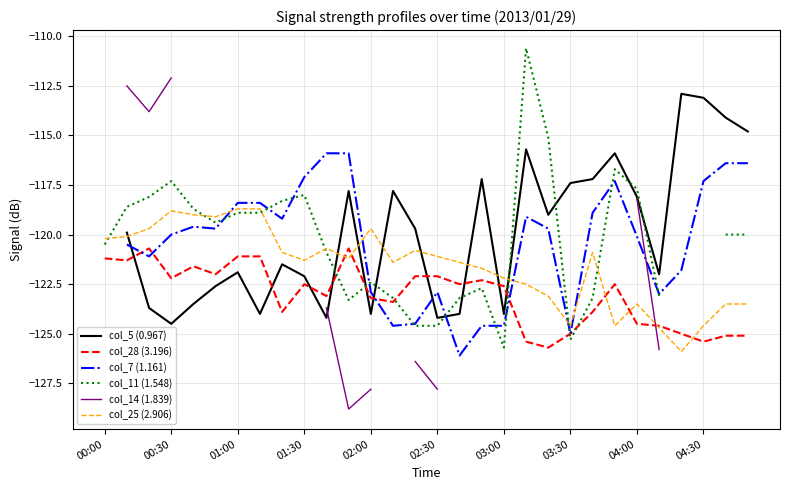

How many lines are shown in the chart?

6